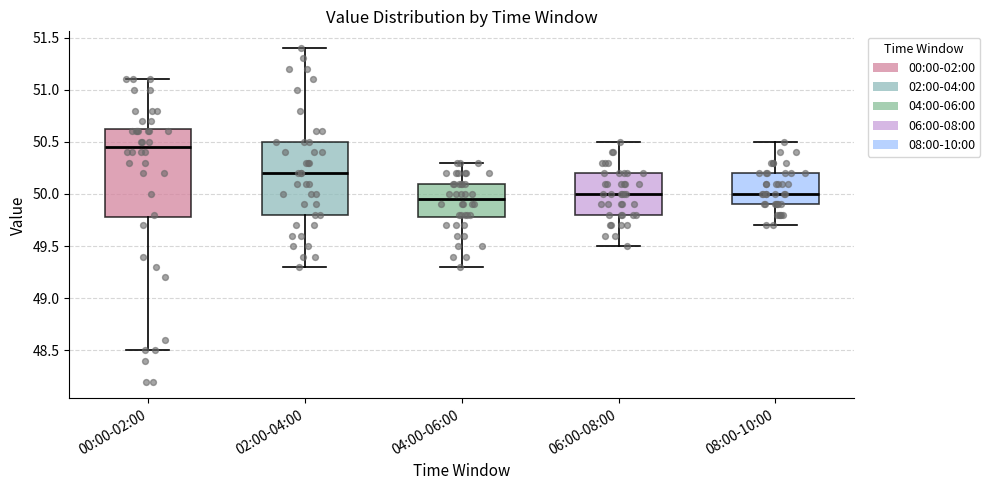

Reading left to right, transcribe this box plot: for each box, give where its median line is, the range the box spans, and where its two whiskers end, as read against the y-axis. The values are not printed on the chart, so give them approximately, as read against the axis.

00:00-02:00: median 50.45, box 49.80 to 50.65, whiskers 48.50 to 51.10
02:00-04:00: median 50.20, box 49.80 to 50.50, whiskers 49.30 to 51.40
04:00-06:00: median 49.95, box 49.80 to 50.10, whiskers 49.30 to 50.30
06:00-08:00: median 50.00, box 49.80 to 50.20, whiskers 49.50 to 50.50
08:00-10:00: median 50.00, box 49.90 to 50.20, whiskers 49.70 to 50.50